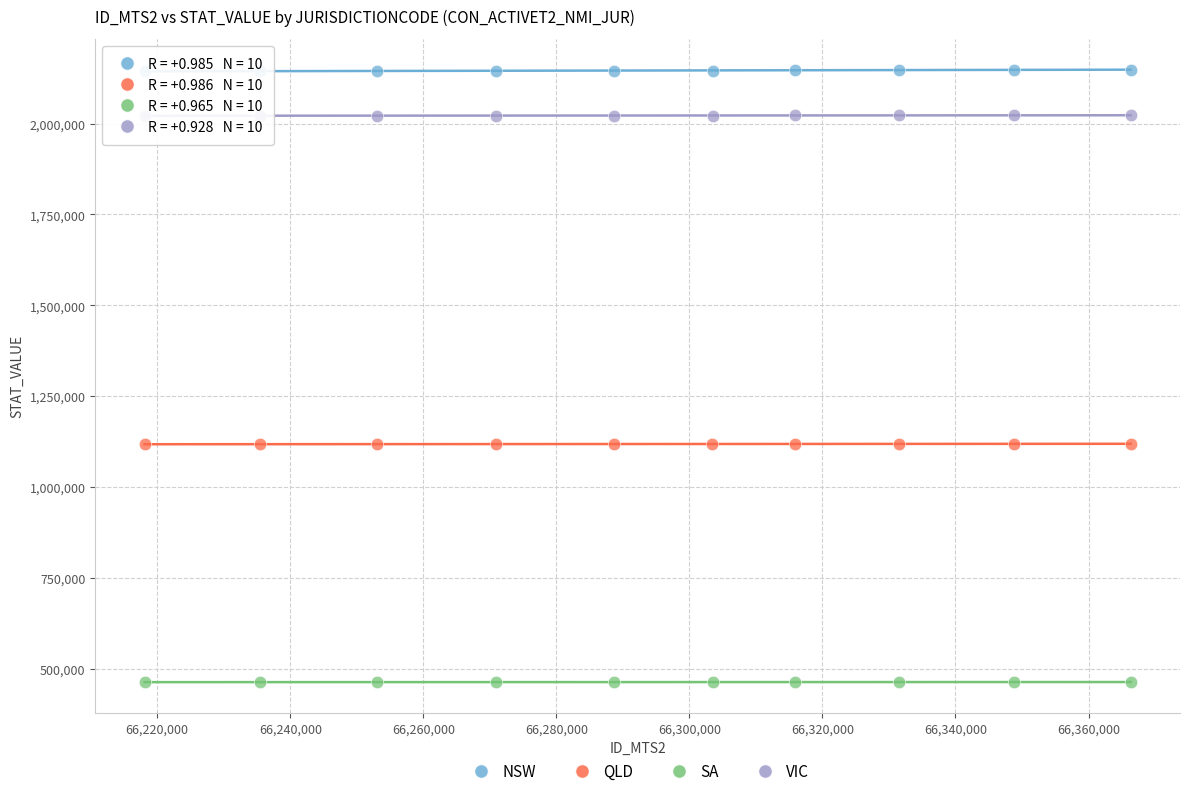

Which series contains the lowest Y value?

SA